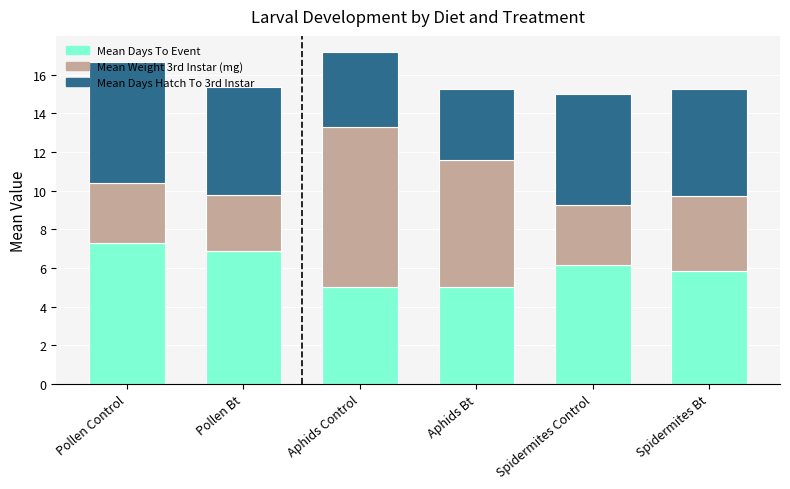

What is the total value across all series at Spidermites Bt?

15.2